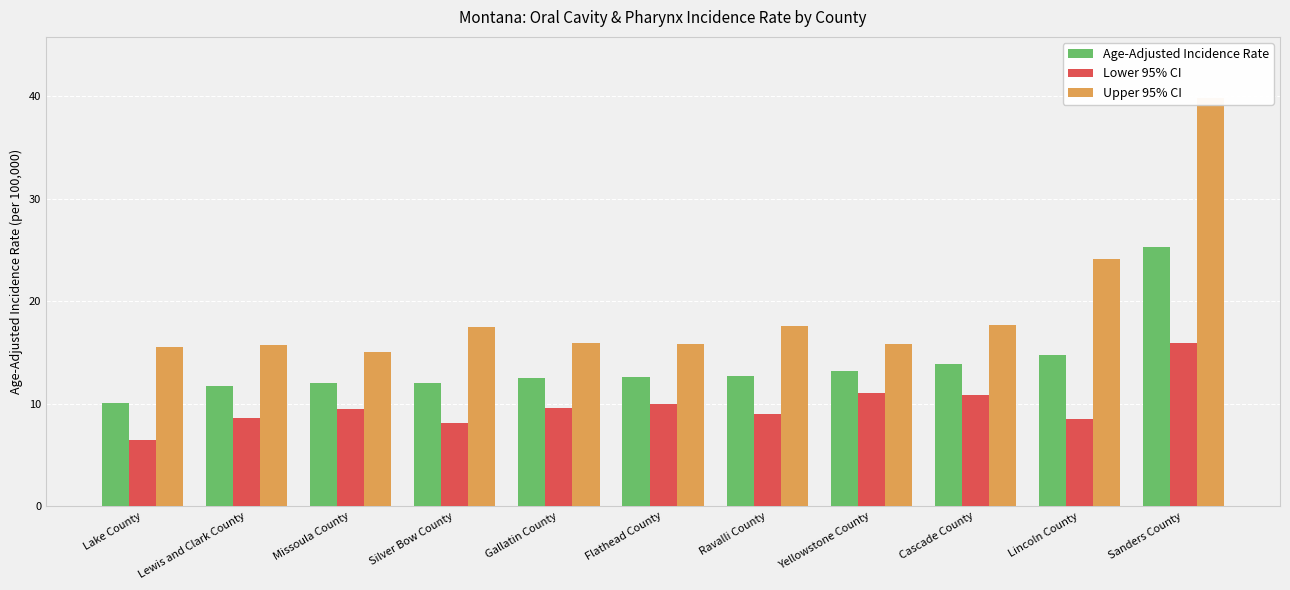

List the series in order of their peak value, highest first.

Upper 95% CI, Age-Adjusted Incidence Rate, Lower 95% CI